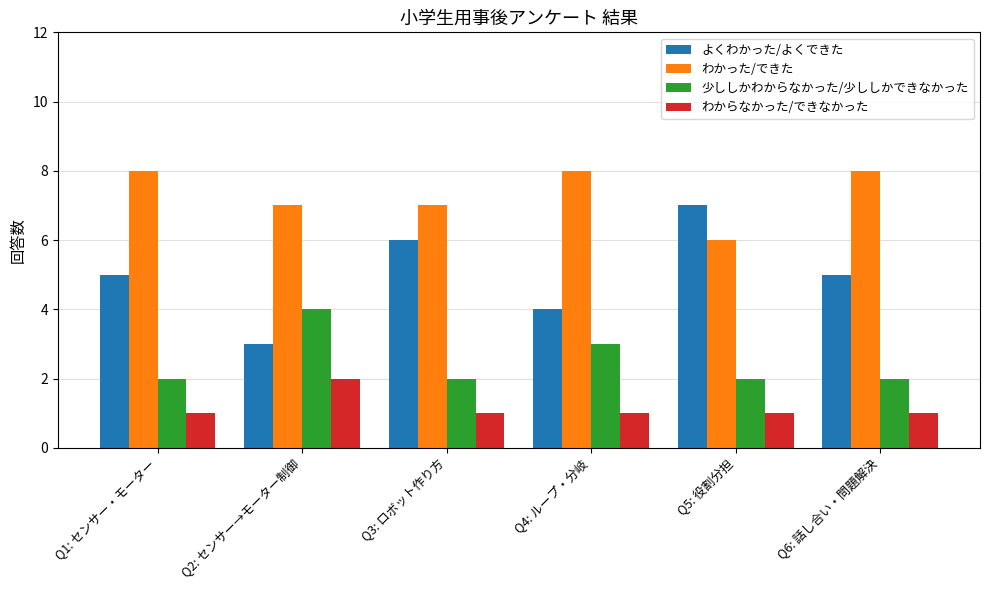

What is the value of the 少ししかわからなかった/少ししかできなかった bar at the 2nd from the left?

4